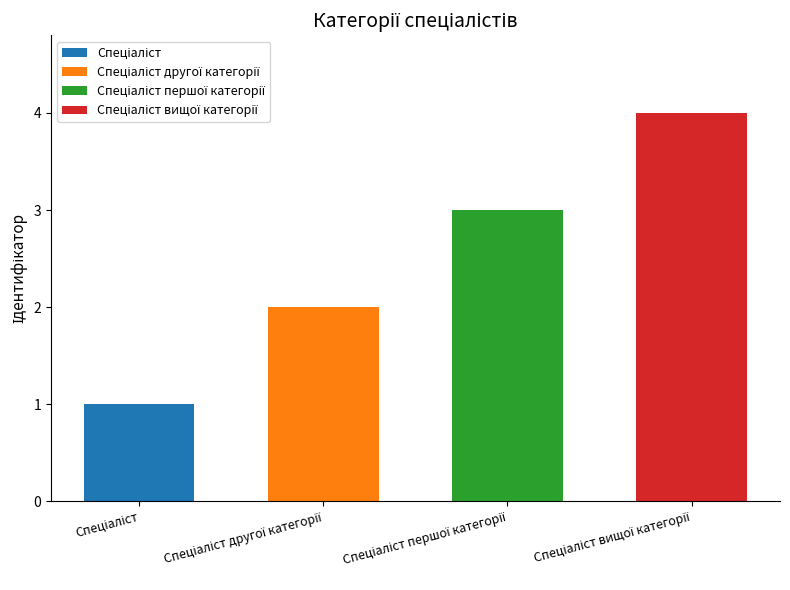

The chart shows a value of 4 at Спеціаліст вищої категорії. True or false?

True